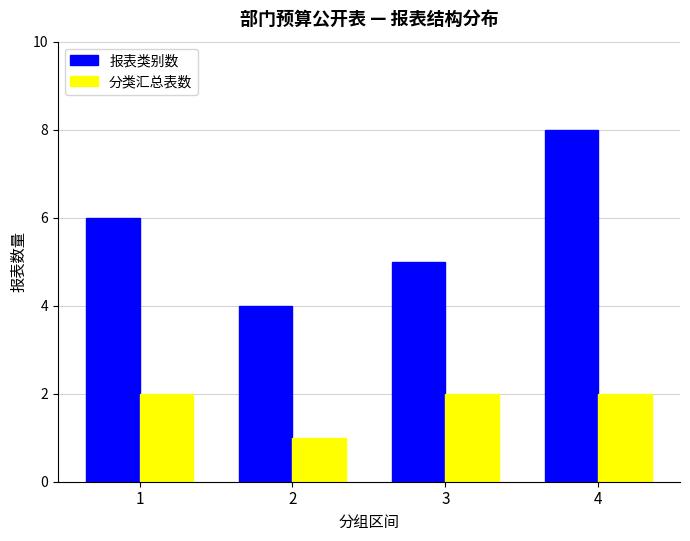

At which category does the chart reach its peak across all series?

4